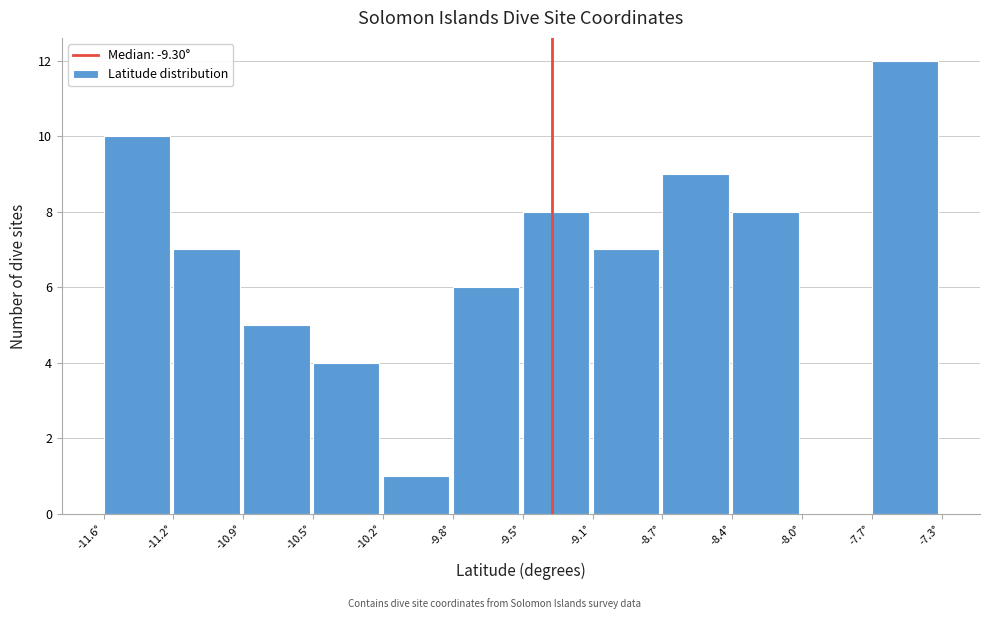

Reading left to right, what are all the values shown in this chart?

-11.6°=10	-11.2°=7	-10.9°=5	-10.5°=4	-10.2°=1	-9.8°=6	-9.5°=8	-9.1°=7	-8.7°=9	-8.4°=8	-8.0°=0	-7.7°=12